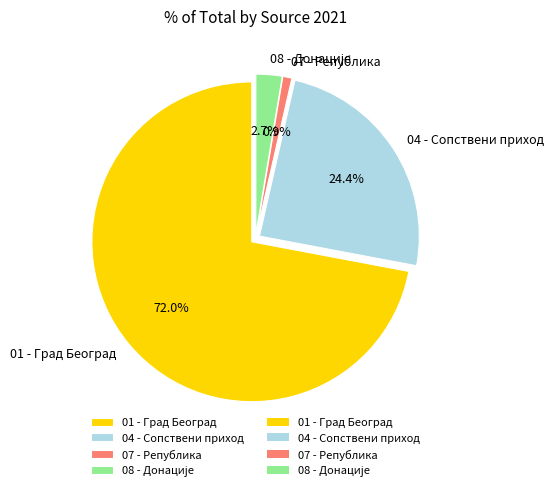

Which slice is the smallest?

07 - Република